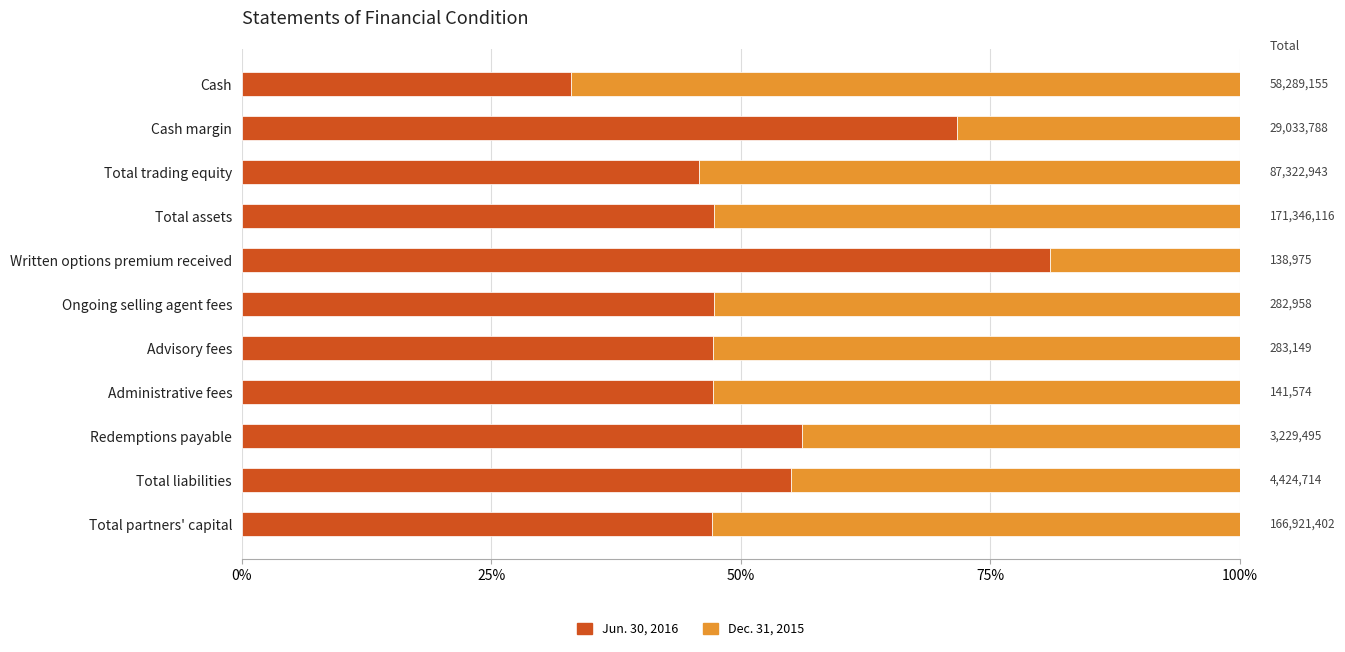

What are all the series names shown in the legend?

Jun. 30, 2016, Dec. 31, 2015